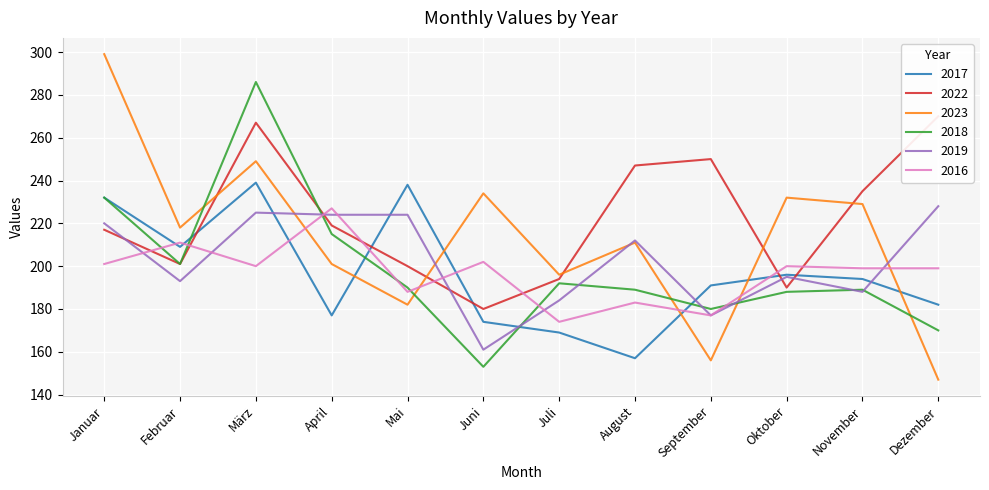

Reading left to right, what are all the values shown in this chart?

2017: Januar=232	Februar=209	März=239	April=177	Mai=238	Juni=174	Juli=169	August=157	September=191	Oktober=196	November=194	Dezember=182
2022: Januar=217	Februar=201	März=267	April=219	Mai=200	Juni=180	Juli=194	August=247	September=250	Oktober=190	November=235	Dezember=270
2023: Januar=299	Februar=218	März=249	April=201	Mai=182	Juni=234	Juli=196	August=211	September=156	Oktober=232	November=229	Dezember=147
2018: Januar=232	Februar=201	März=286	April=215	Mai=190	Juni=153	Juli=192	August=189	September=180	Oktober=188	November=189	Dezember=170
2019: Januar=220	Februar=193	März=225	April=224	Mai=224	Juni=161	Juli=184	August=212	September=177	Oktober=195	November=188	Dezember=228
2016: Januar=201	Februar=211	März=200	April=227	Mai=188	Juni=202	Juli=174	August=183	September=177	Oktober=200	November=199	Dezember=199